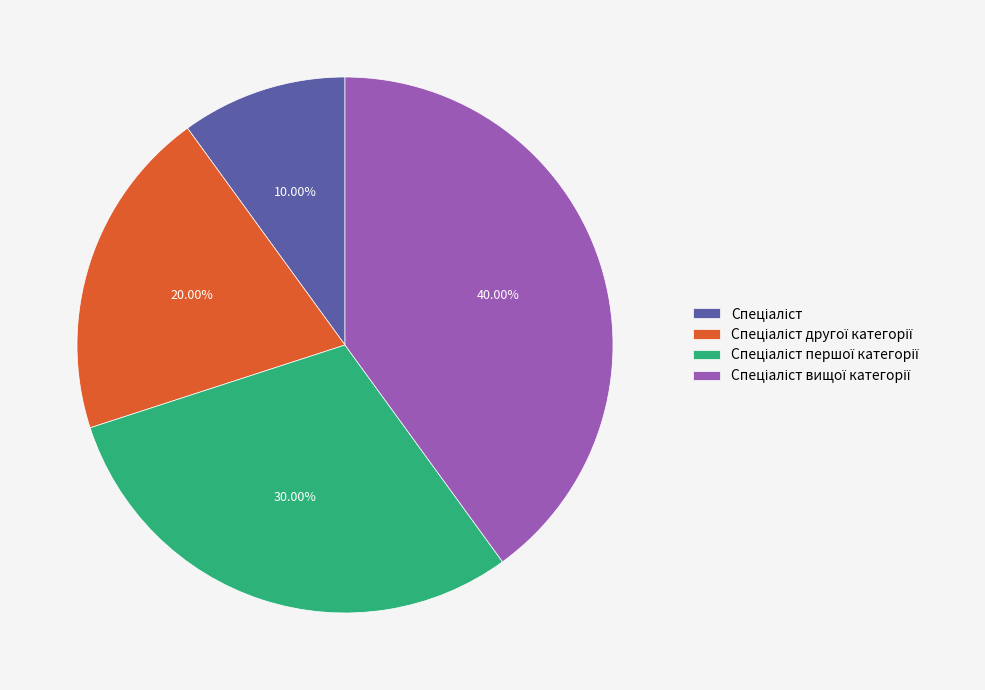

Is there any slice that represents more than half of the pie?

No